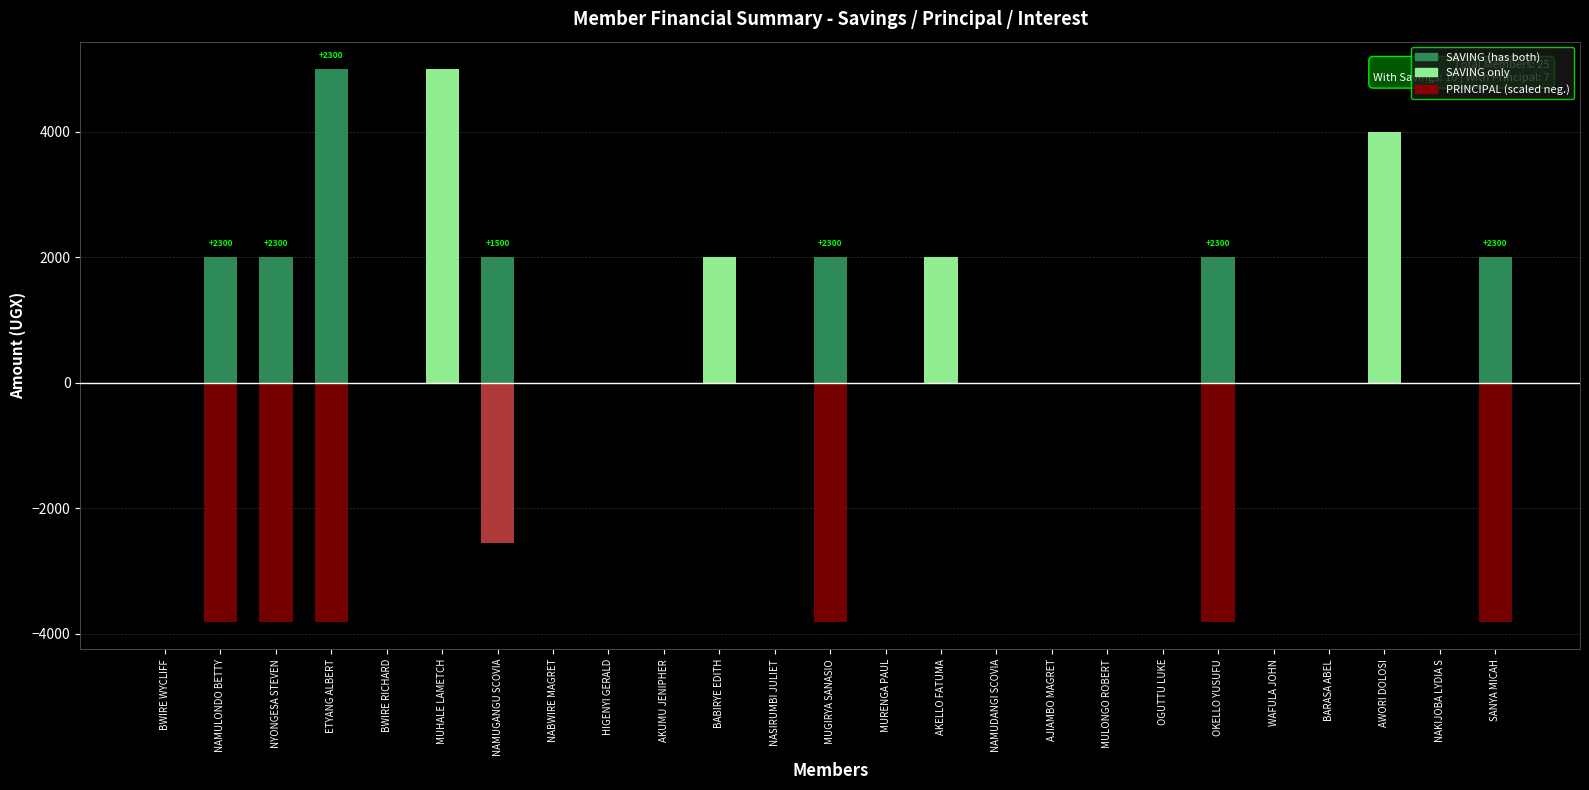

How many positive values does the SAVING series have?

11